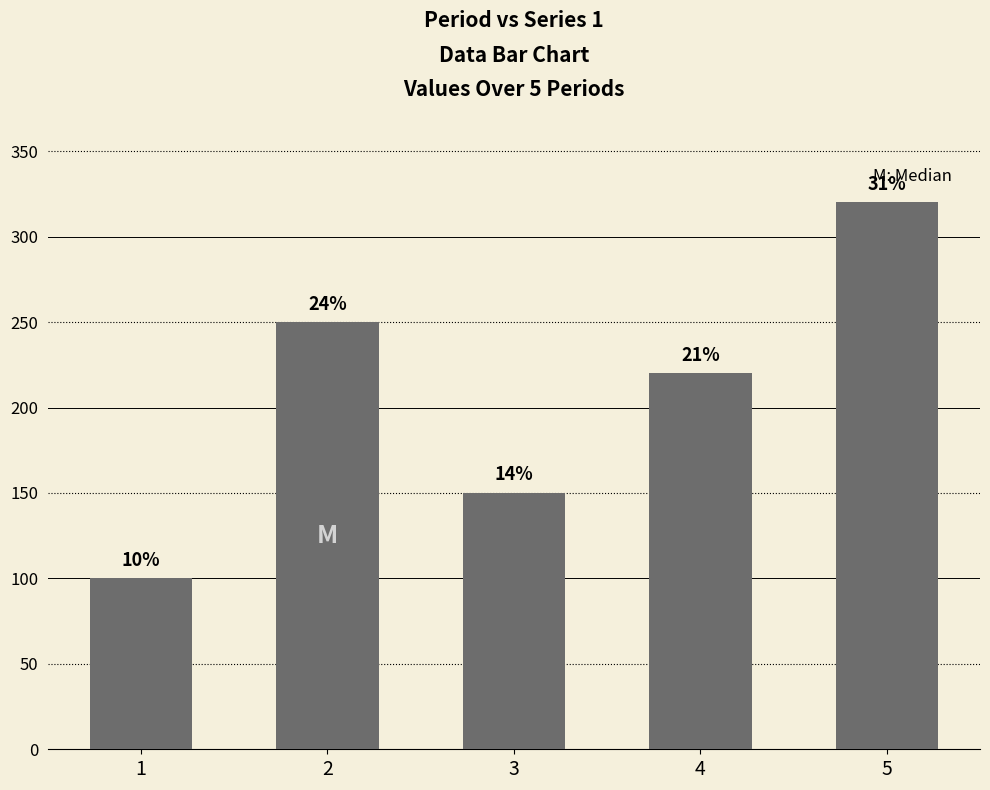

True or false: the data shows 150 at 3.

True